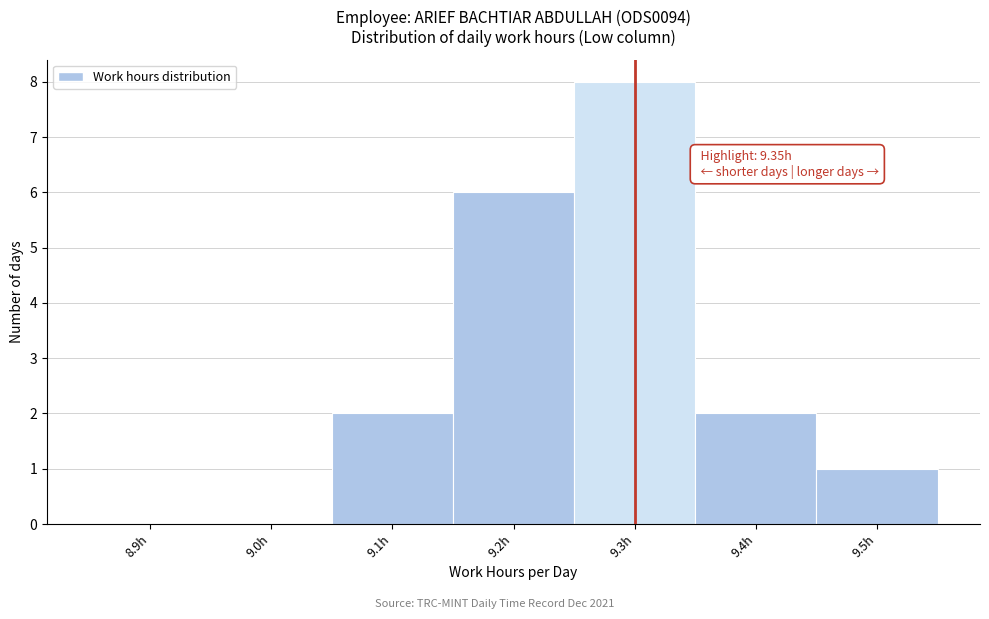

Reading left to right, list all the values displayed in this chart.

8.9h=0	9.0h=0	9.1h=2	9.2h=6	9.3h=8	9.4h=2	9.5h=1